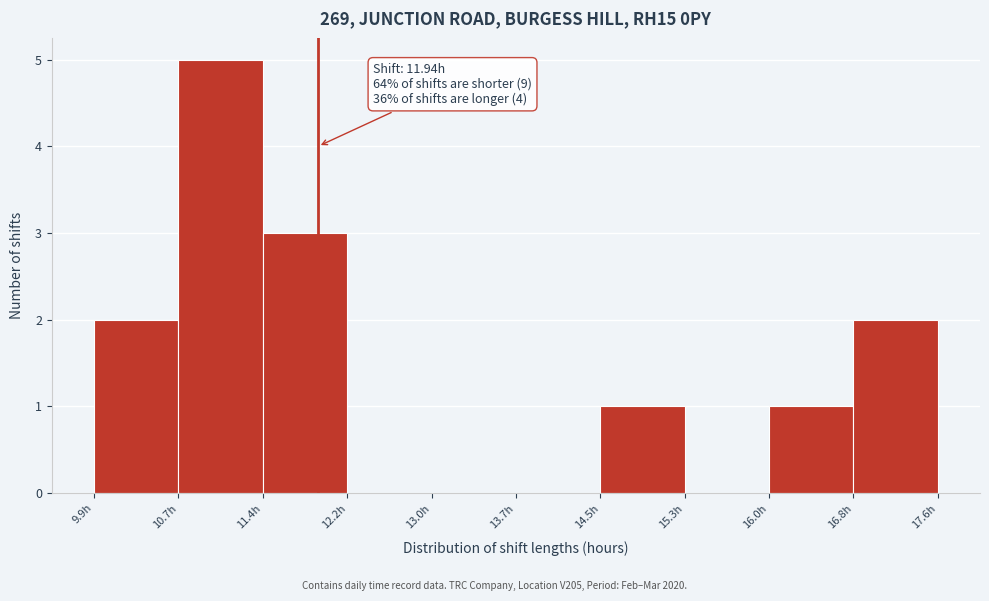

Which range on the x-axis has the tallest bar?

10.7 to 11.4